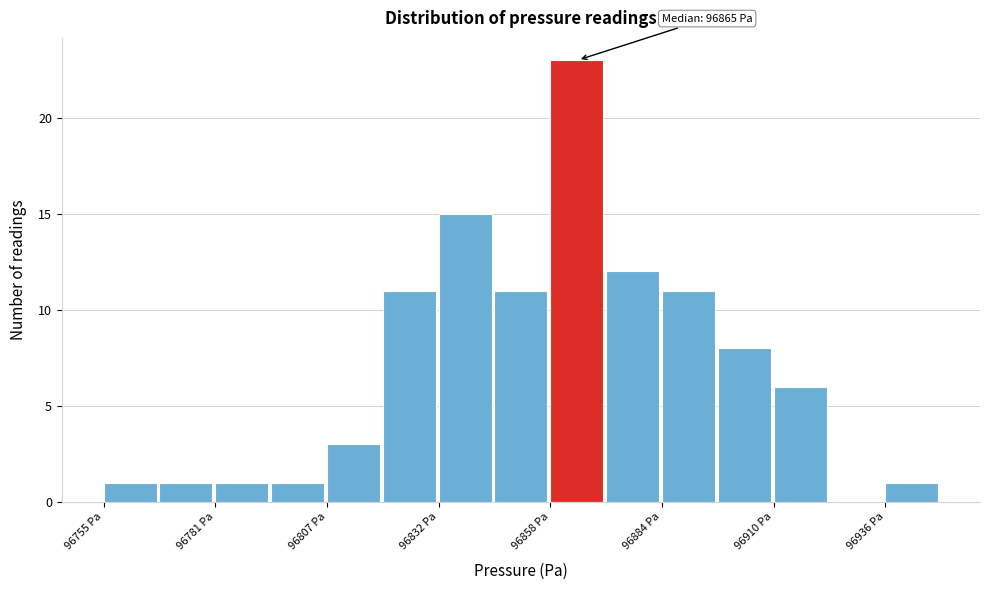

Around what value on the x-axis is the tallest bar? Give the approximate position of its centre, as read against the axis.

96865